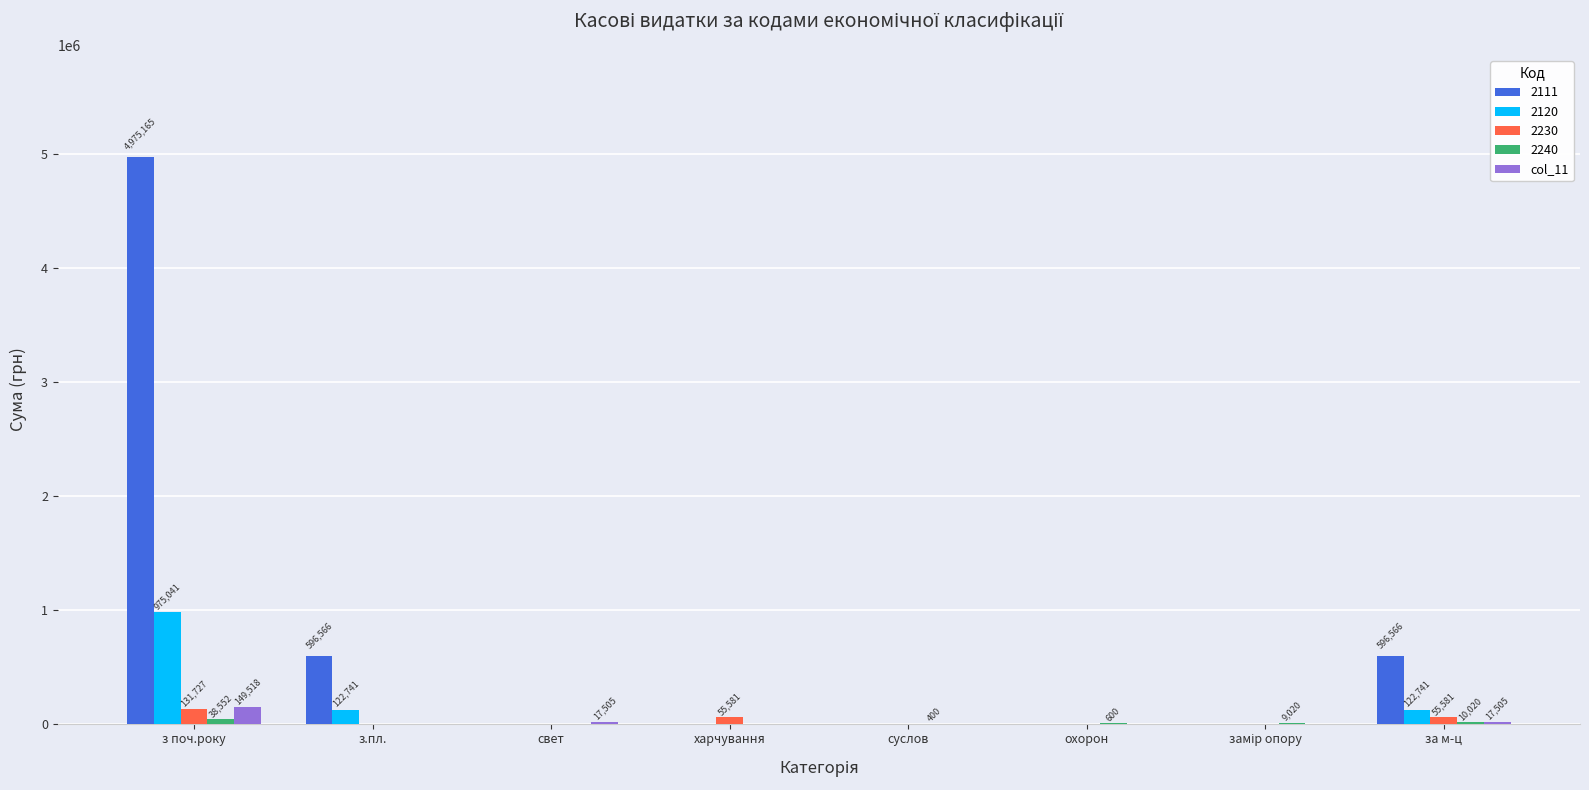

What is the maximum value shown in the chart?

4975164.6